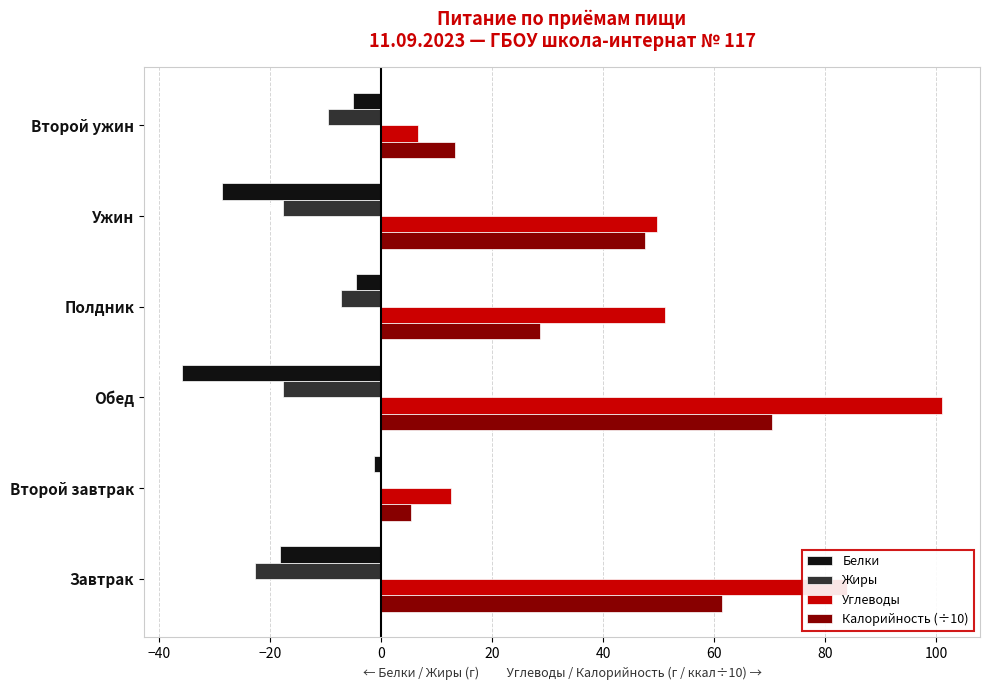

What are all the series names shown in the legend?

Белки, Жиры, Углеводы, Калорийность (÷10)